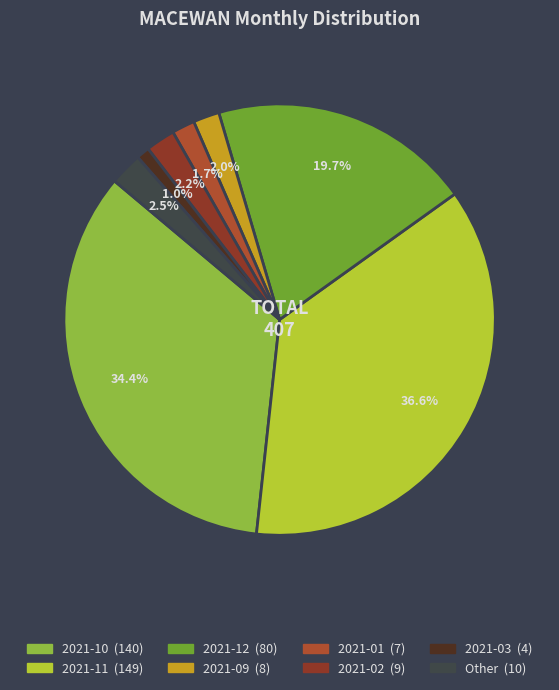

How many segments does this pie chart have?

8